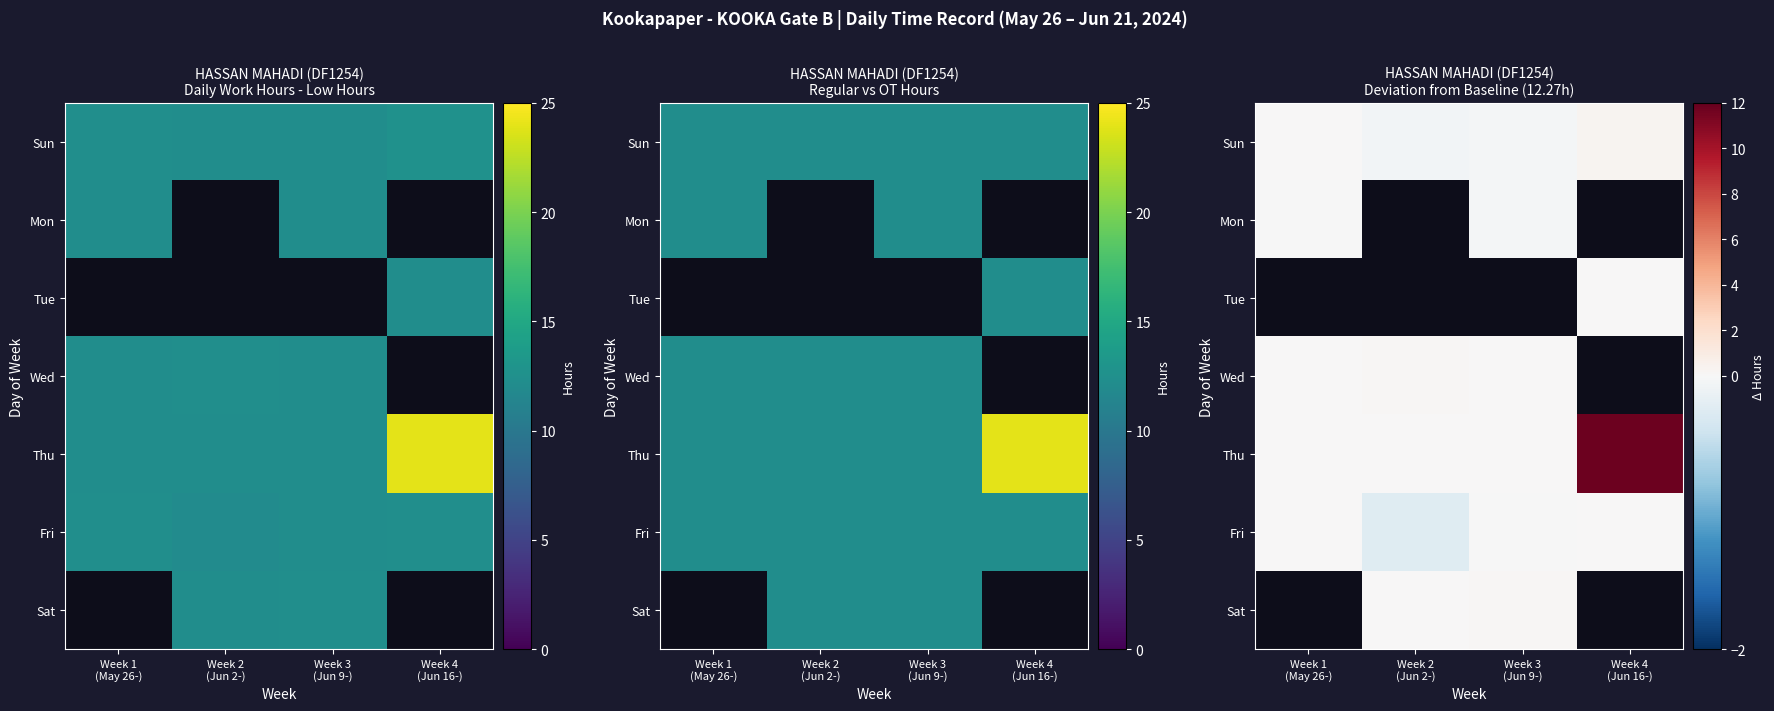

What is the difference between the highest and lowest values at Week 3
(Jun 9-)?

0.1